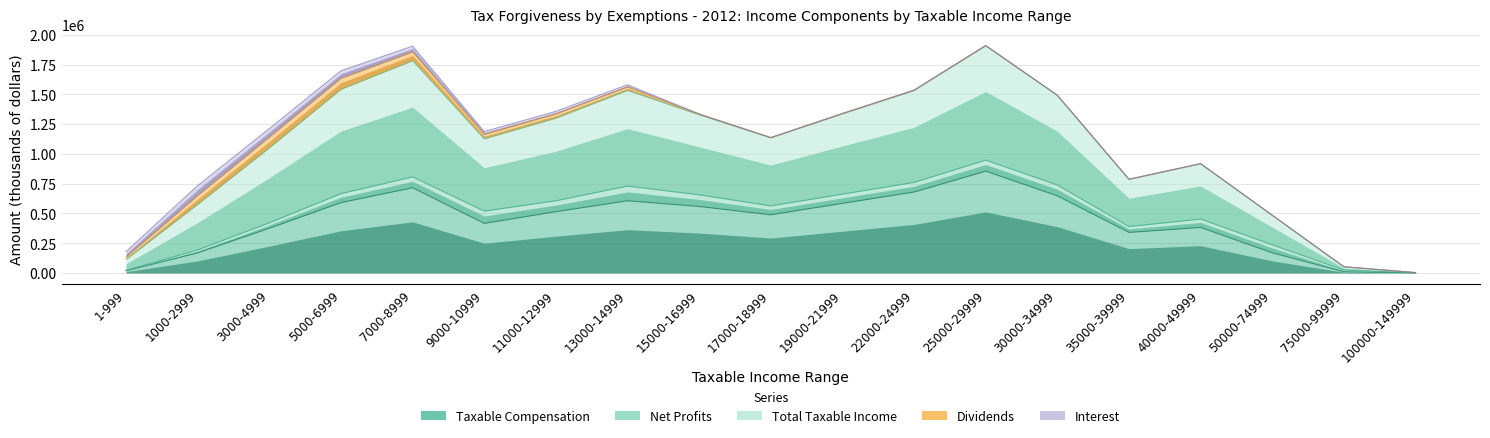

How many intersections are there between Interest and Net Profits?

1